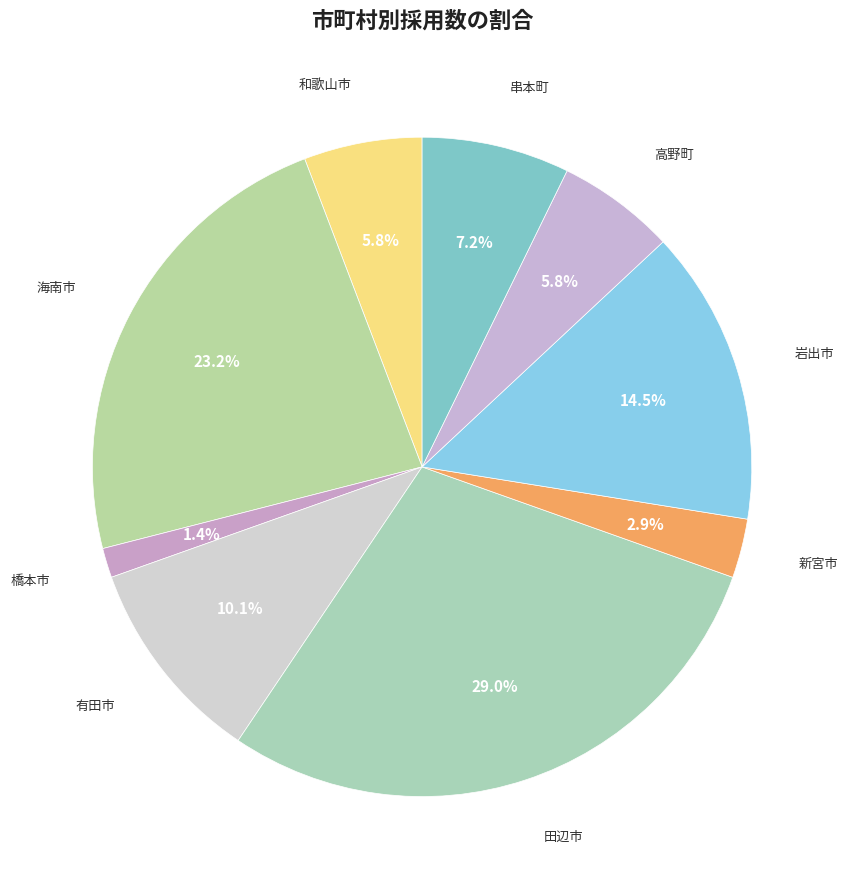

Is there any slice that represents more than half of the pie?

No